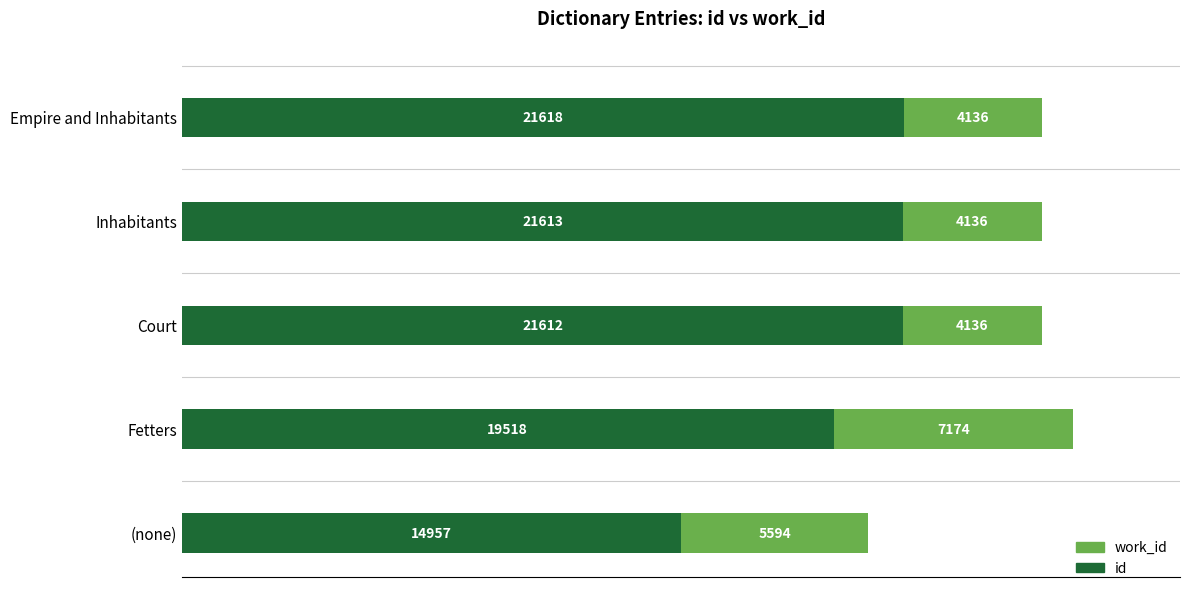

What is the lowest value of the id series?

14957